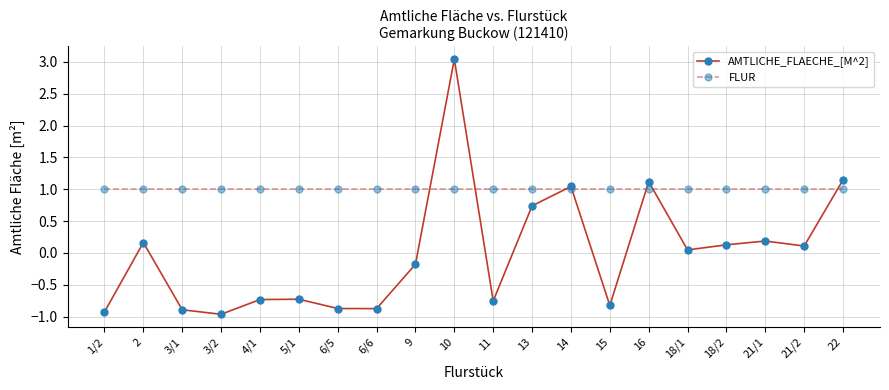

Where is AMTLICHE_FLAECHE_[M^2] nearest to the value 1?

14